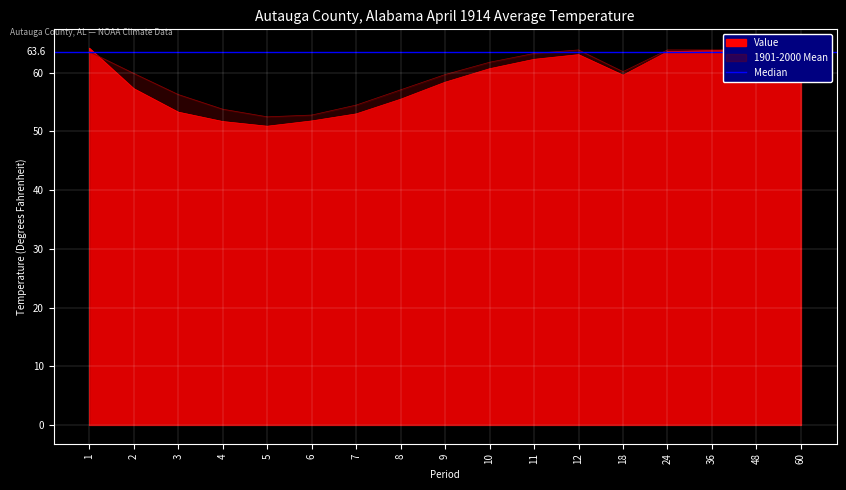

True or false: Value and 1901-2000 Mean intersect in this chart.

True